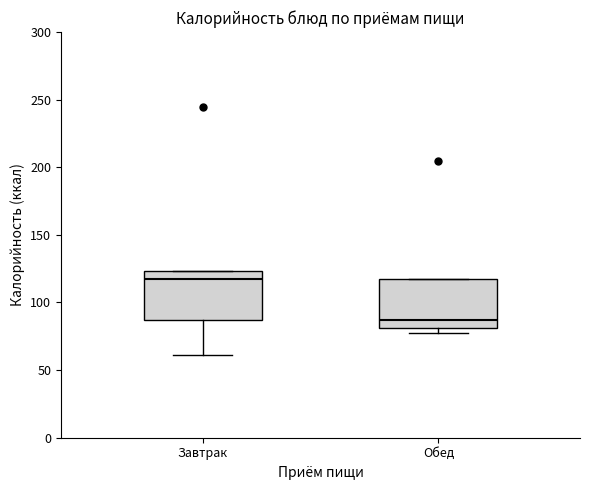

Reading left to right, transcribe this box plot: for each box, give where its median line is, the range the box spans, and where its two whiskers end, as read against the y-axis. The values are not printed on the chart, so give them approximately, as read against the axis.

Завтрак: median 120, box 85 to 125, whiskers 60 to 125
Обед: median 85, box 80 to 120, whiskers 80 (just below the box's lower edge) to 120